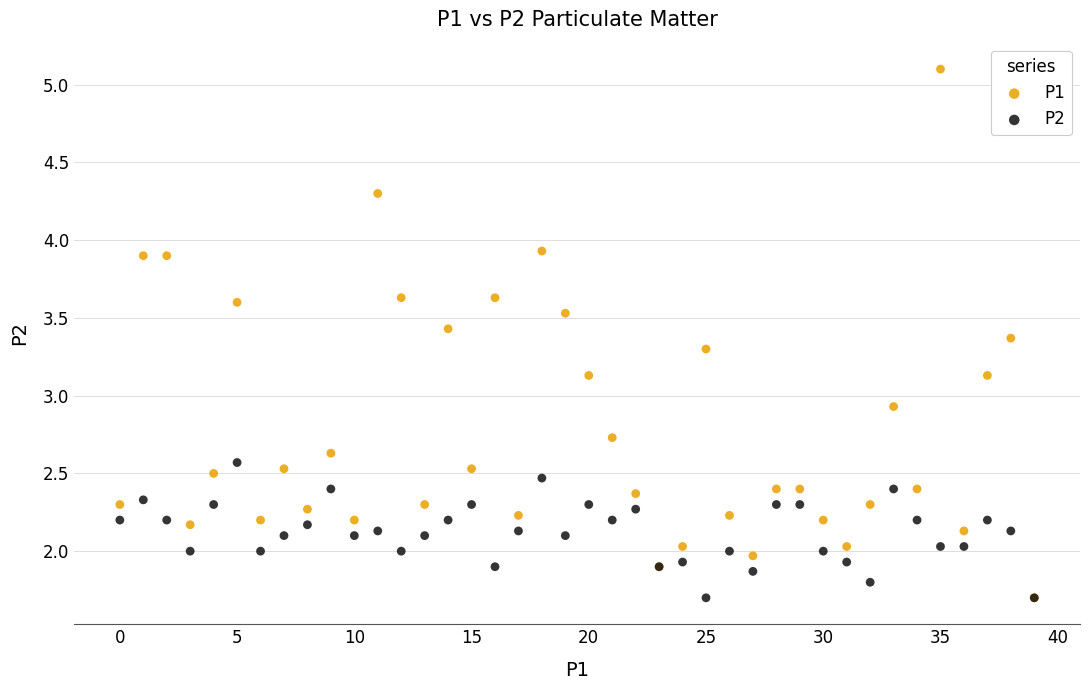

Across all series, what Y value is closest to 3?

2.9